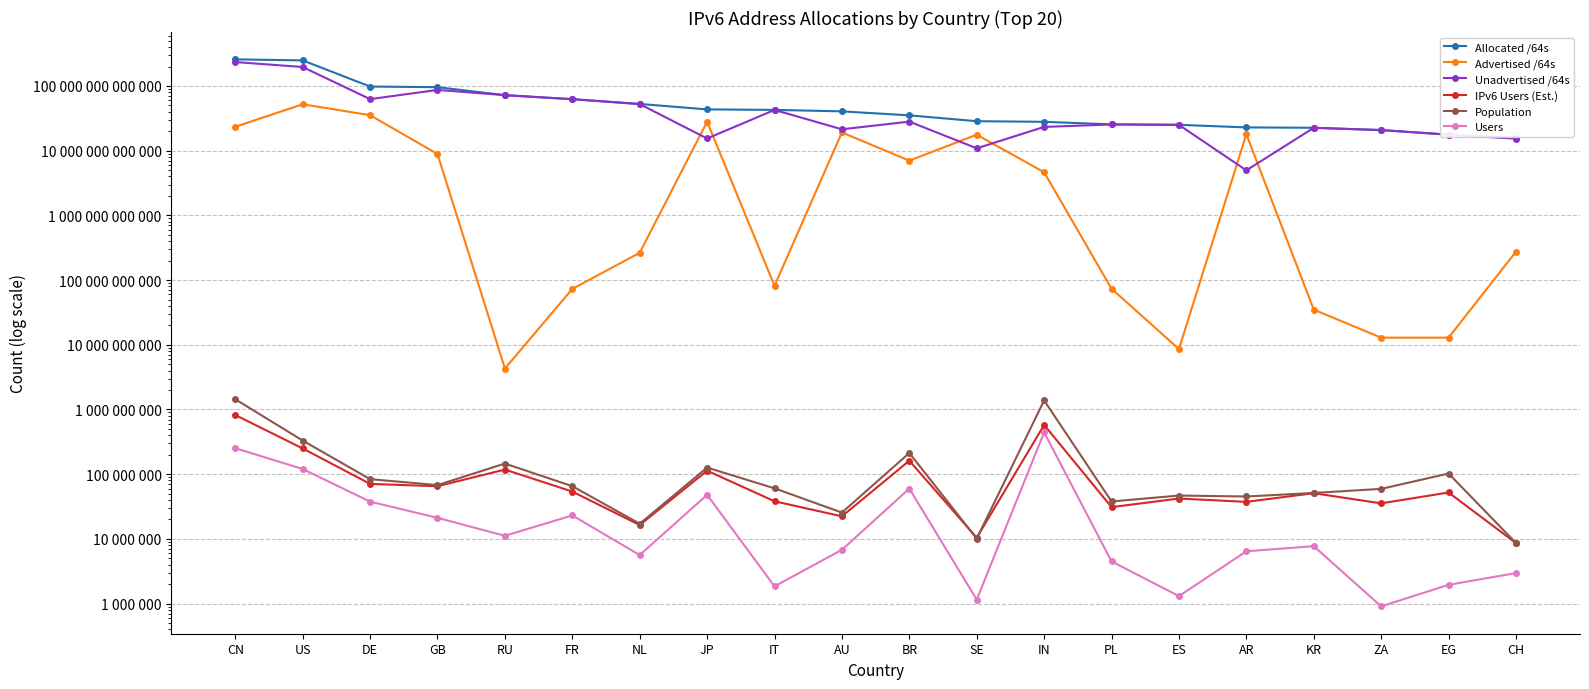

What position from the right is CN?

20